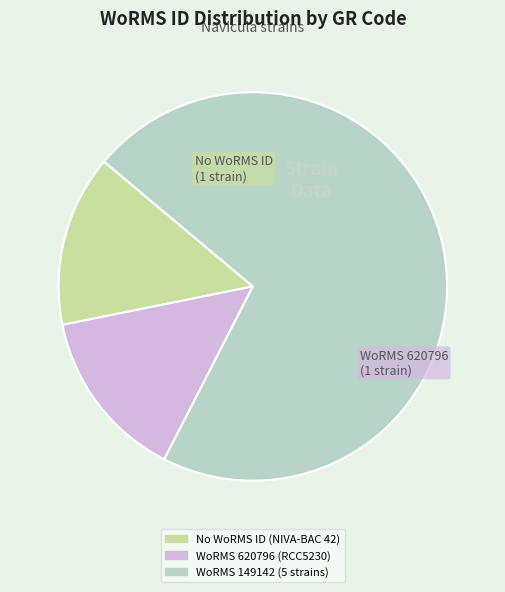

Count the number of slices in the pie.

3